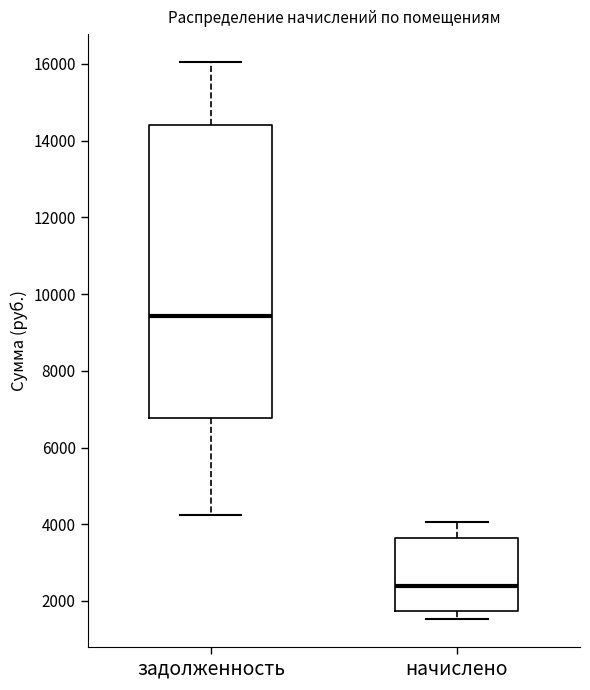

Which box has the highest median line?

задолженность